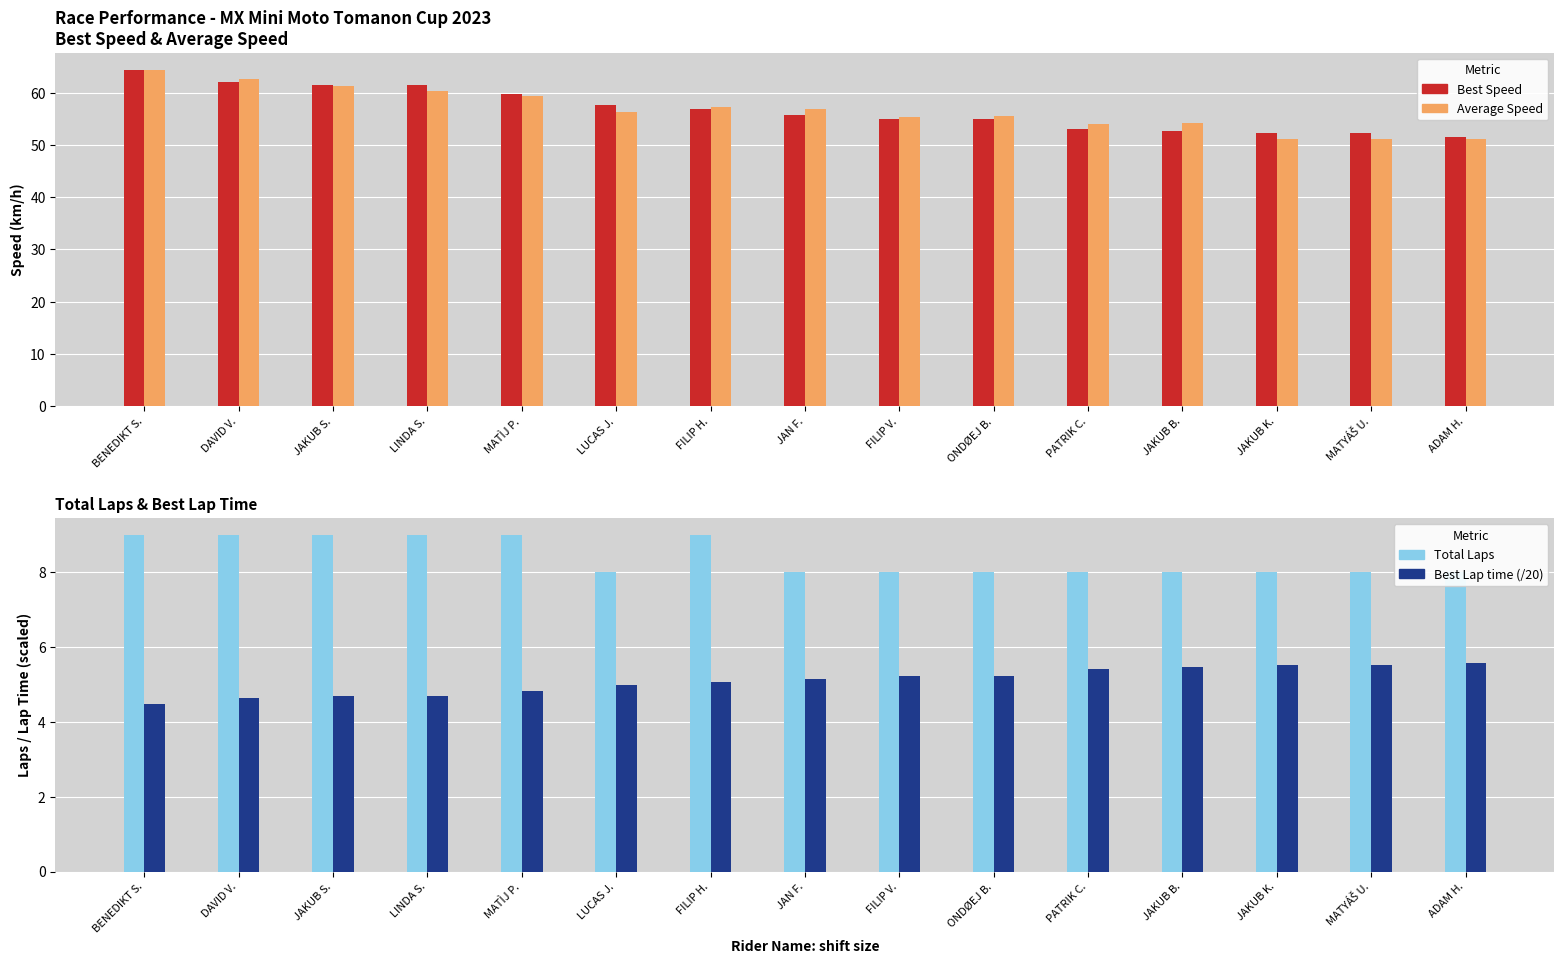

Which series has the widest spread of values?

Average Speed